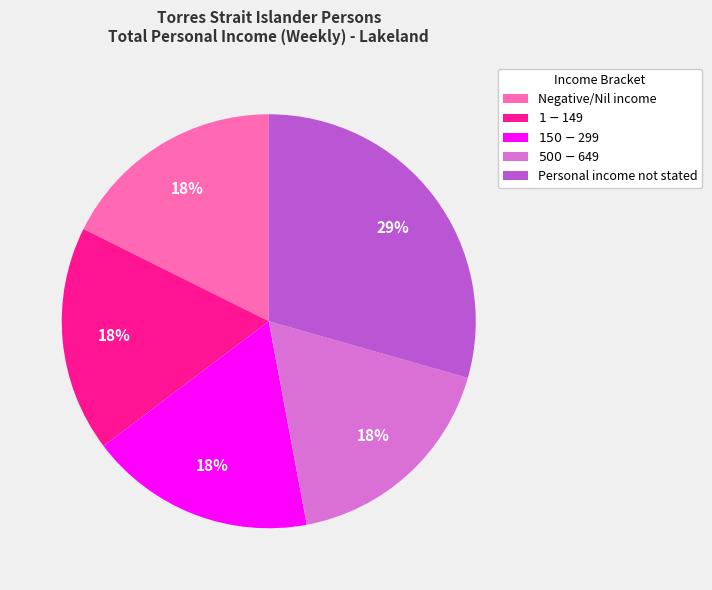

How many slices are in this pie chart?

5